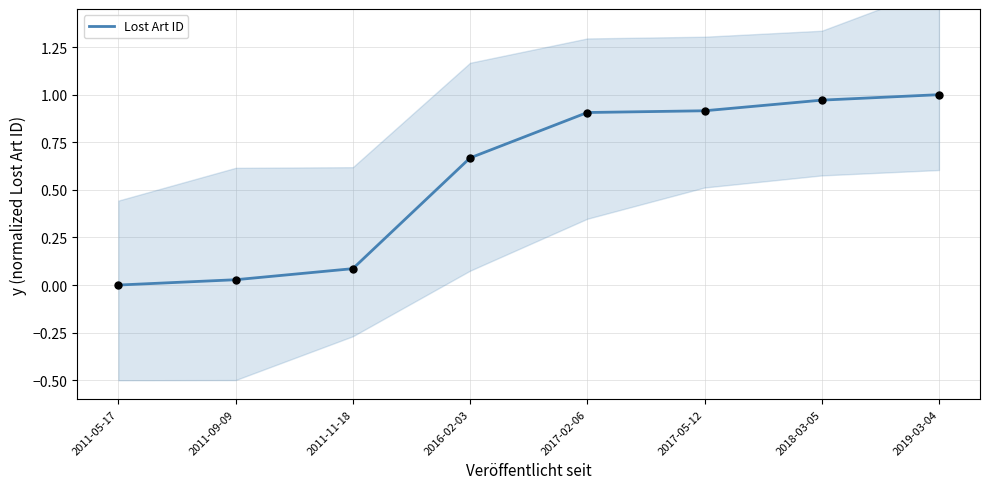

What is the change in value from 2011-05-17 to 2019-03-04?

+1.0